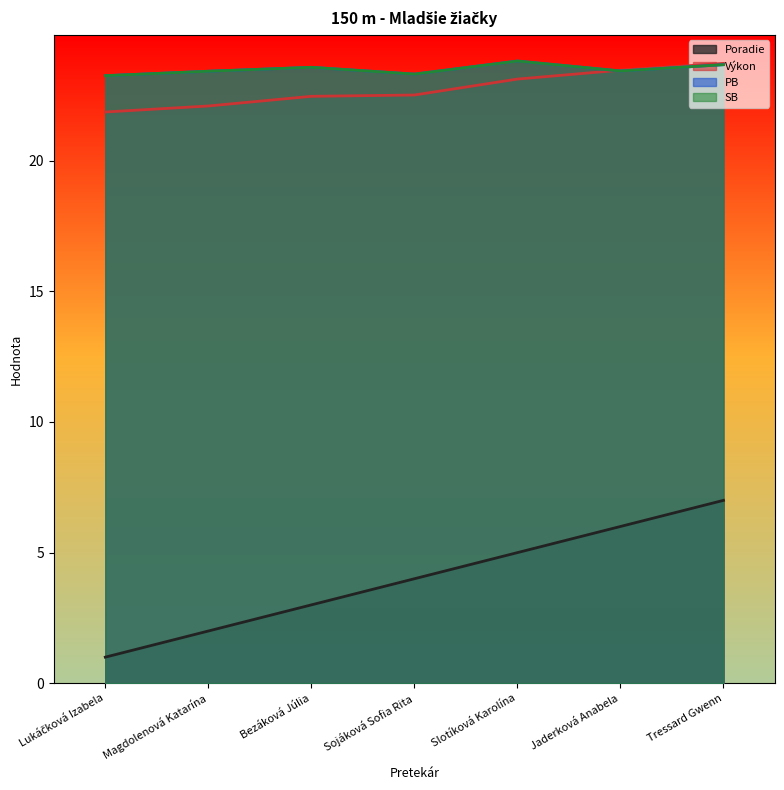

List the series in order of their peak value, lowest first.

Poradie, Výkon, PB, SB